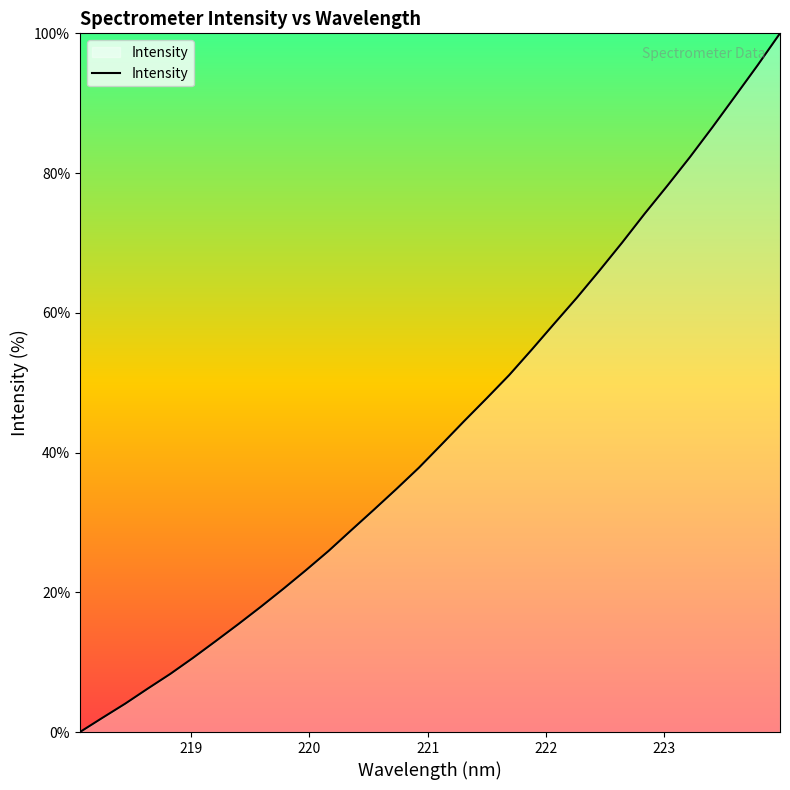

What is the maximum value shown in the chart?

100.0